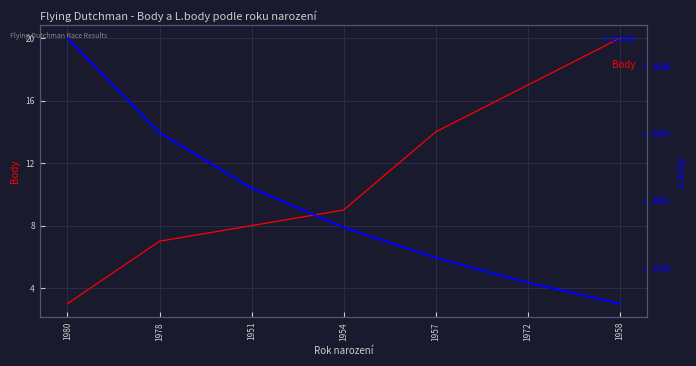

How many lines are shown in the chart?

2